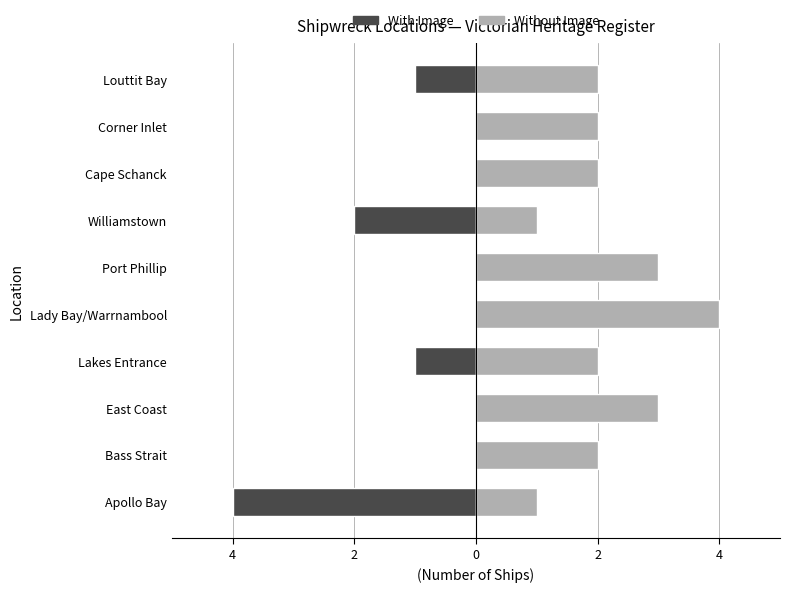

Rank the series by their average value, from lowest to highest.

With Image, Without Image